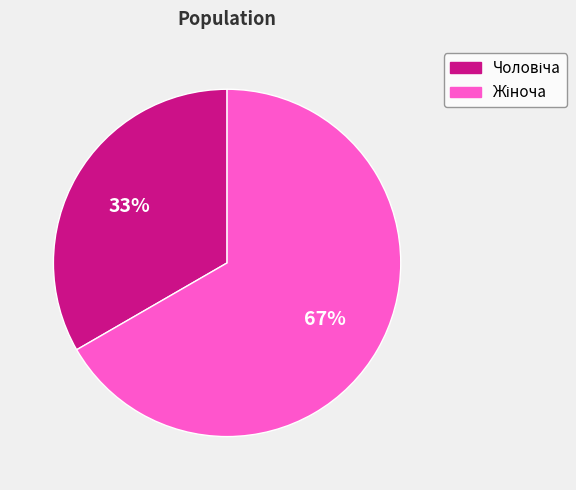

Does any single category account for the majority?

Yes